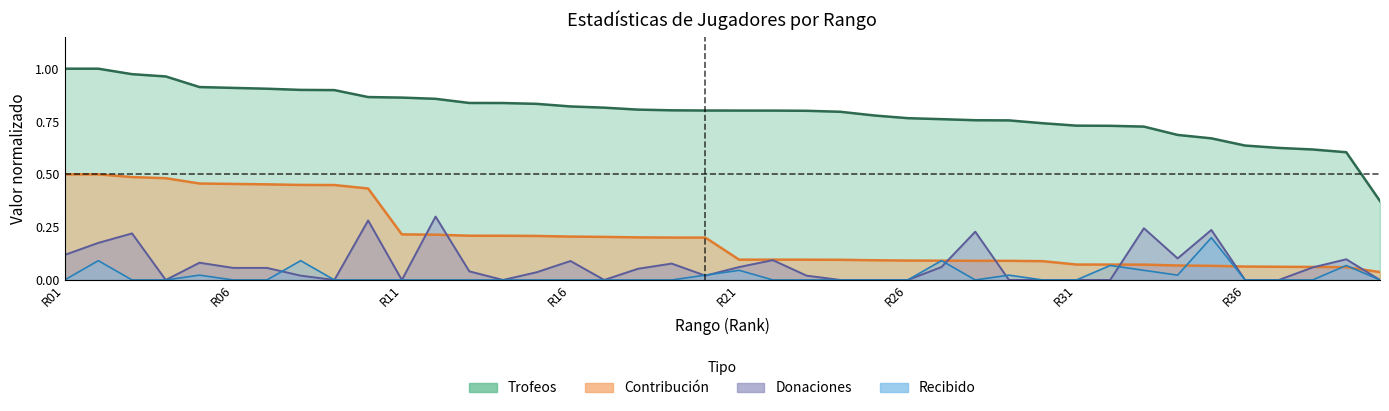

The value of Trofeos at R11 is 0.9. True or false?

True